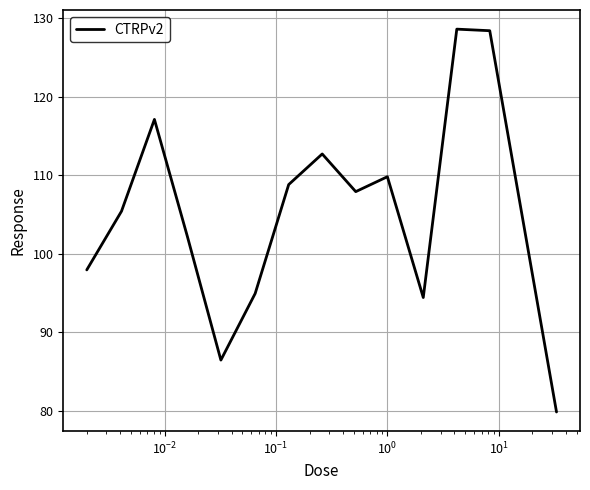

What is the average value?

105.3